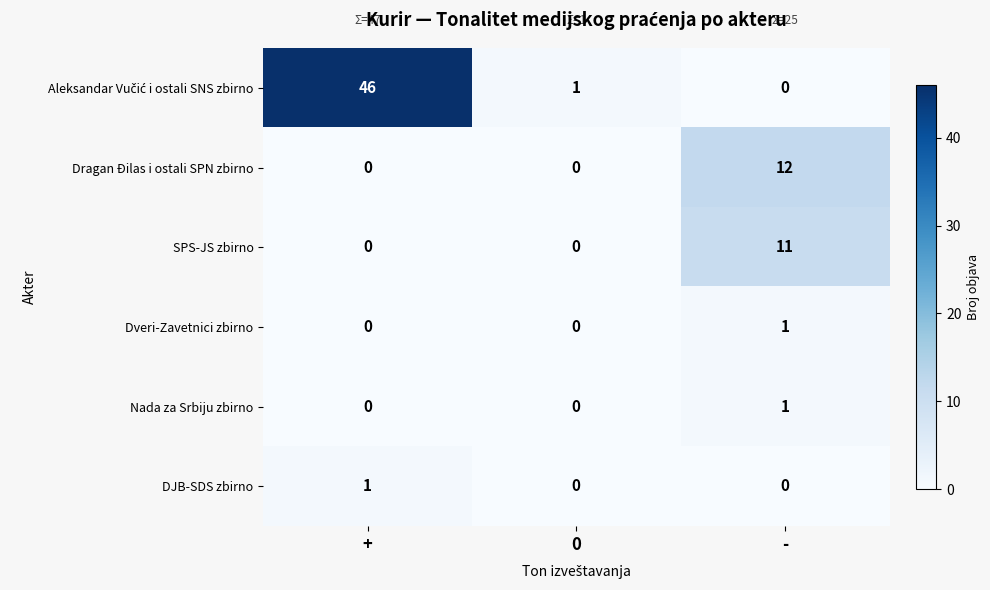

At which label does SPS-JS zbirno reach its peak?

-